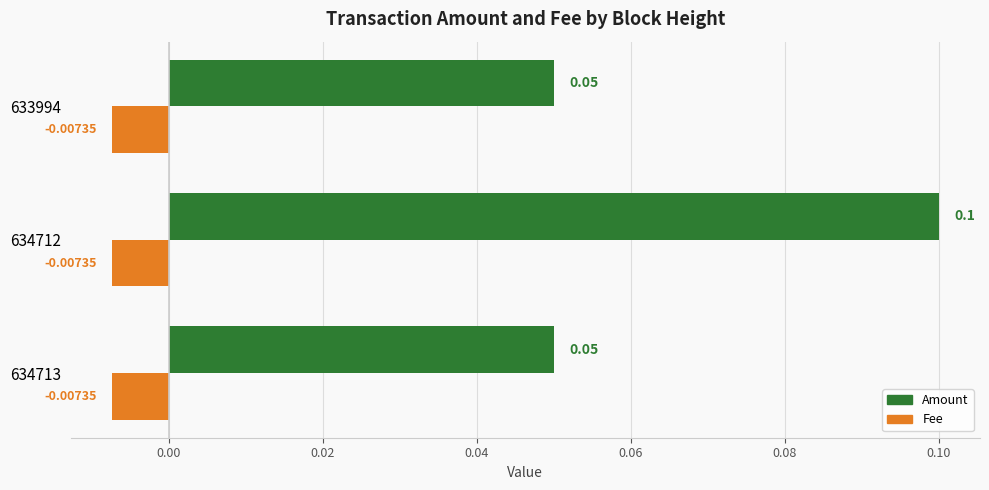

At which category is the sum across all series the highest?

634712